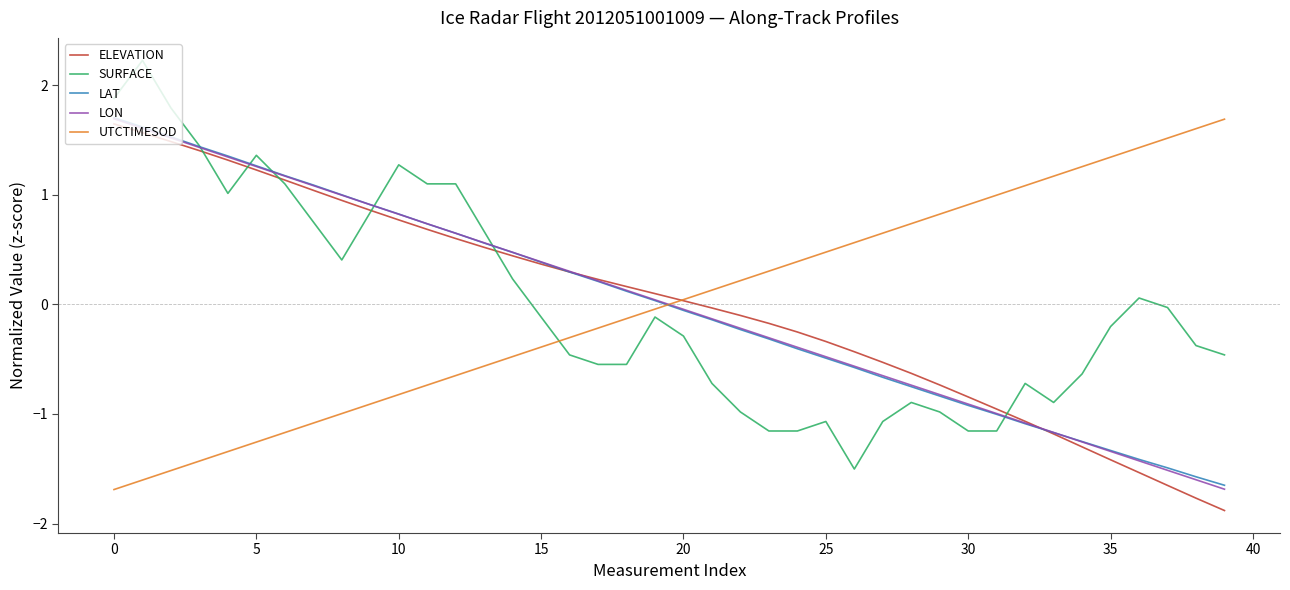

What is the highest value of the LON series?

1.7